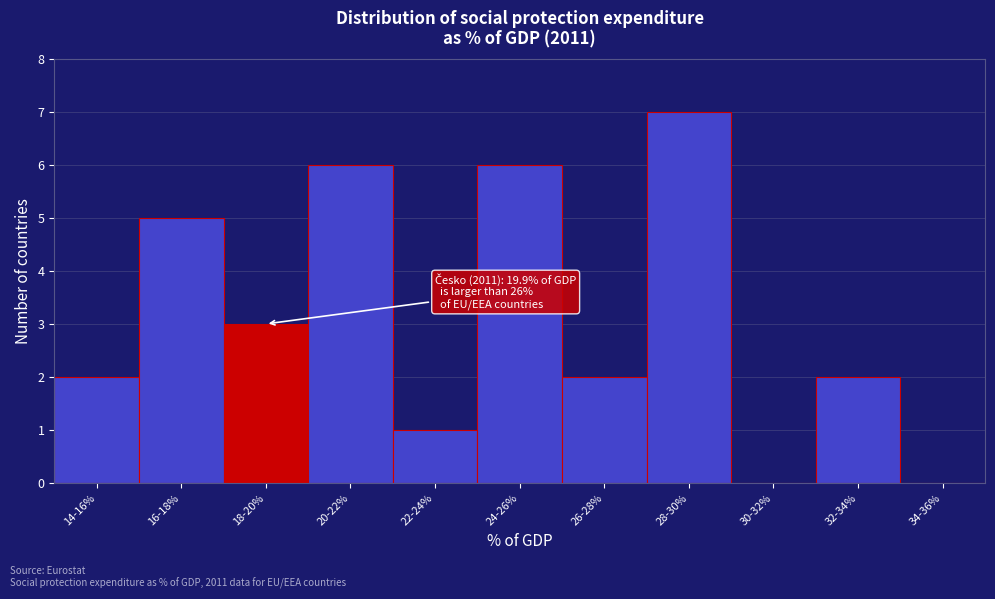

What is the greatest value displayed?

7